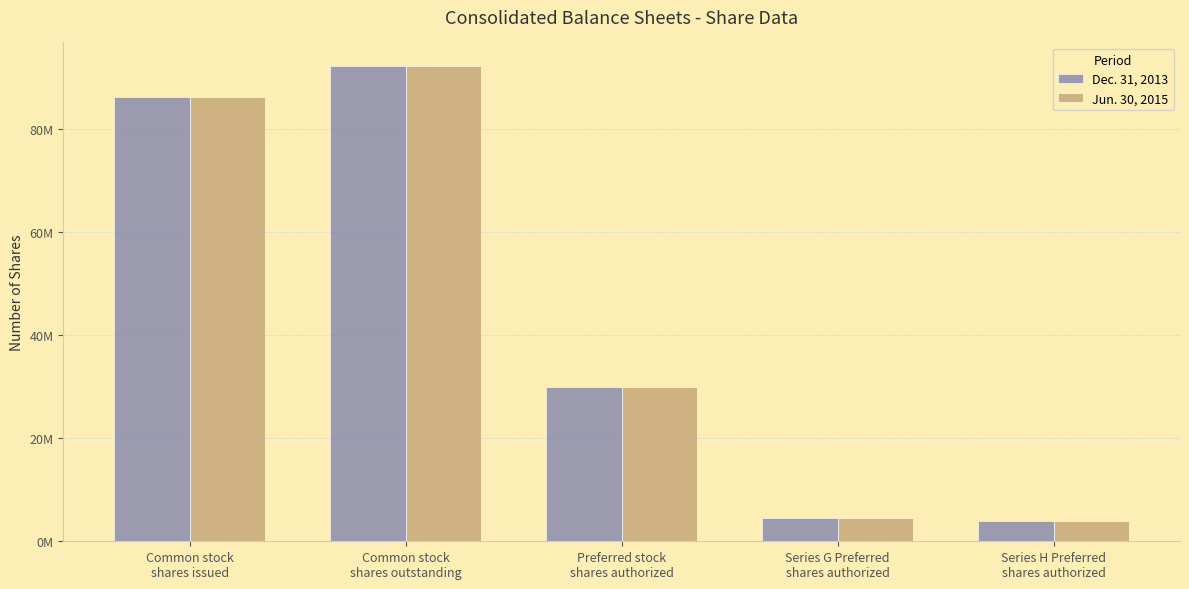

What are all the series names shown in the legend?

Dec. 31, 2013, Jun. 30, 2015